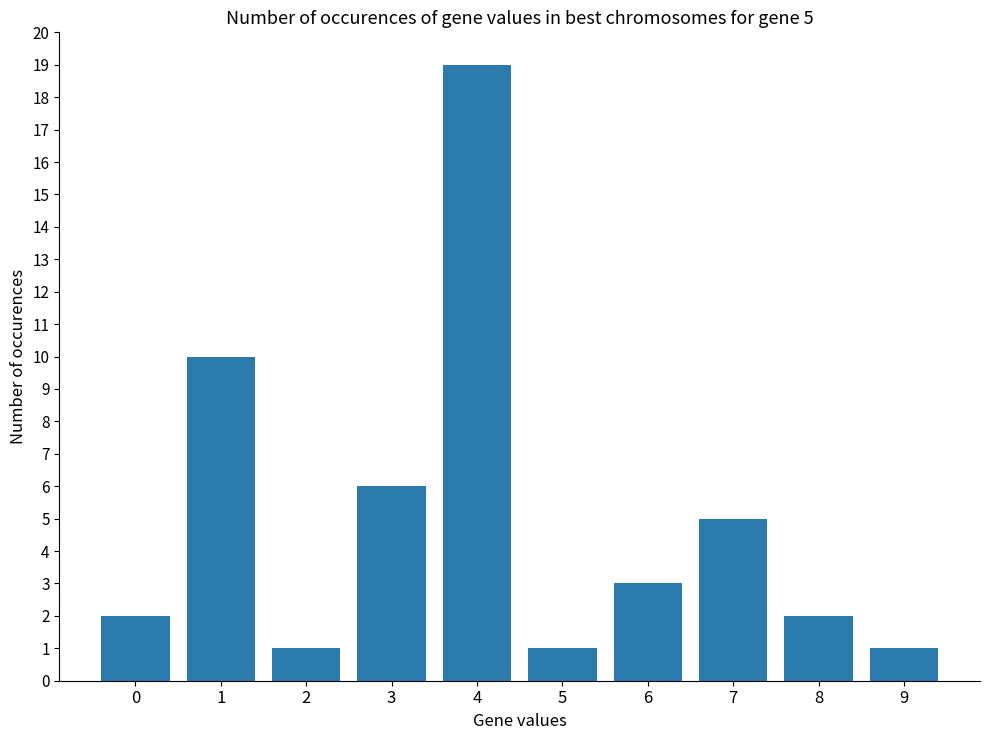

Approximately how many times larger is the value at 5 compared to 6?

0.3